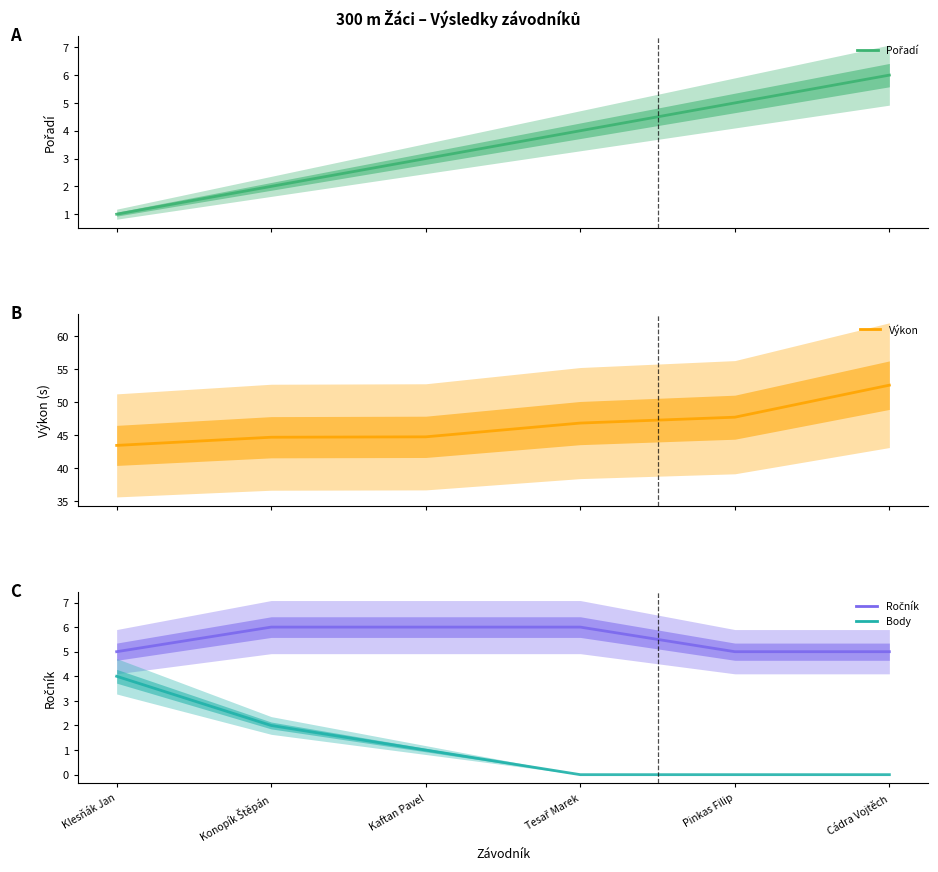

Between Konopík Štěpán and Pinkas Filip, which series saw the biggest shift?

Výkon